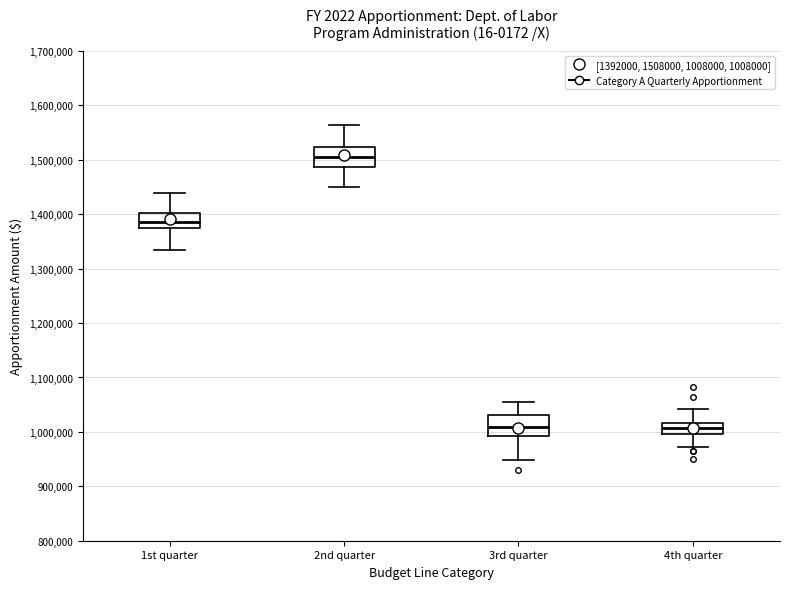

Which box has the highest median line?

2nd quarter